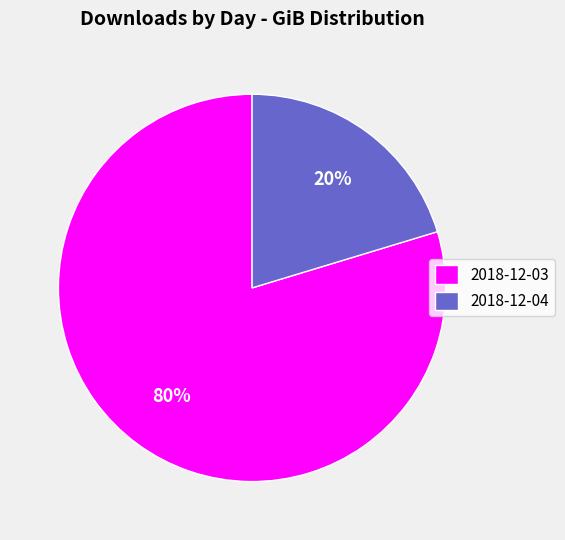

To the nearest percent, what percentage of the pie is 2018-12-03?

80%